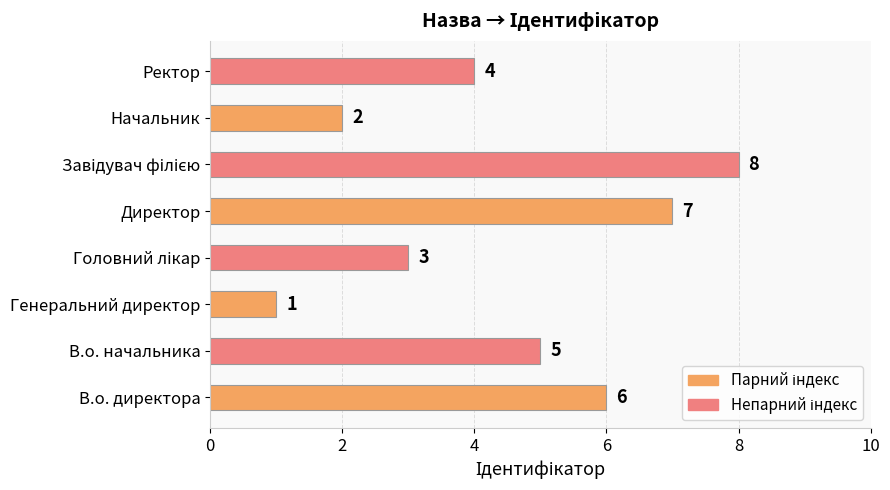

How many data points does each series have?

8